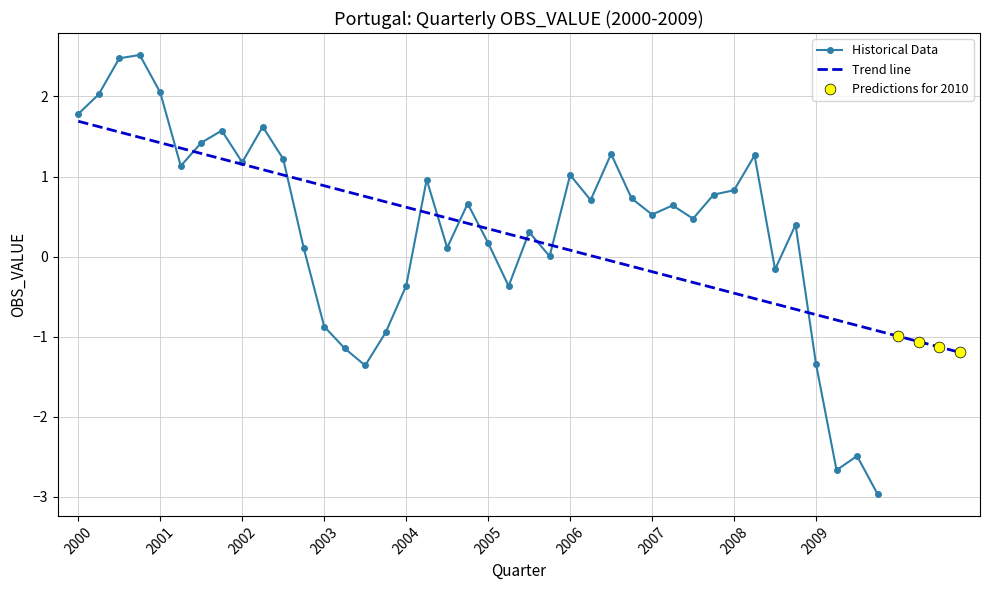

What is the minimum value for Historical Data?

-3.0